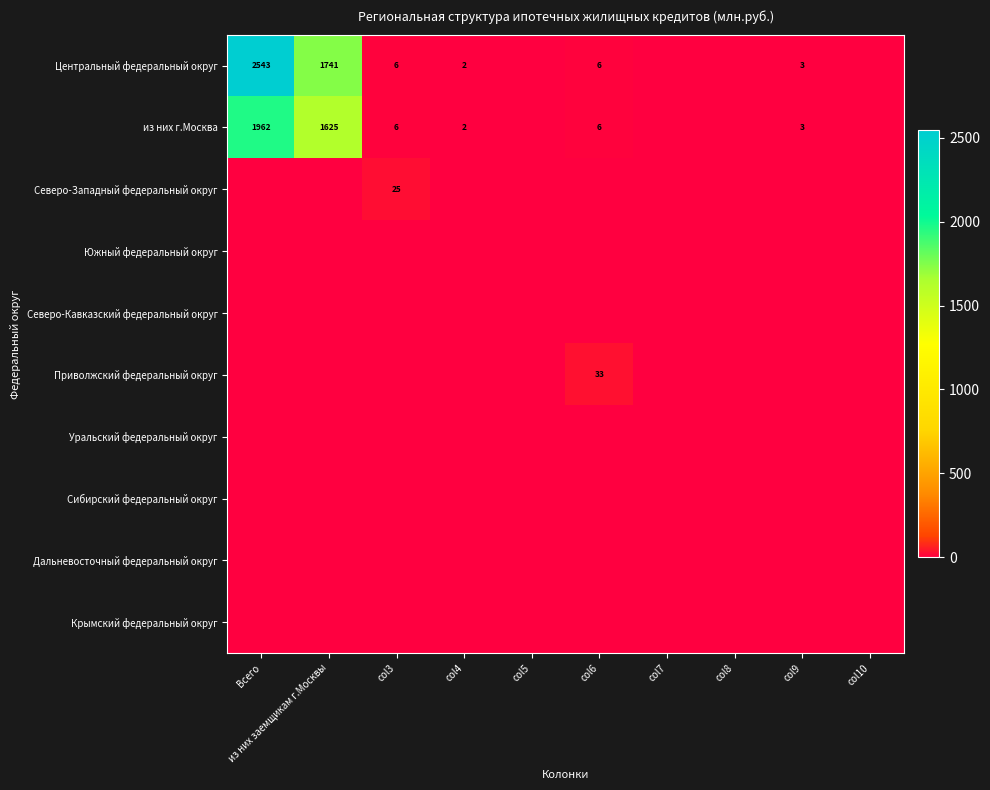

At how many categories does at least one series exceed 2117?

1